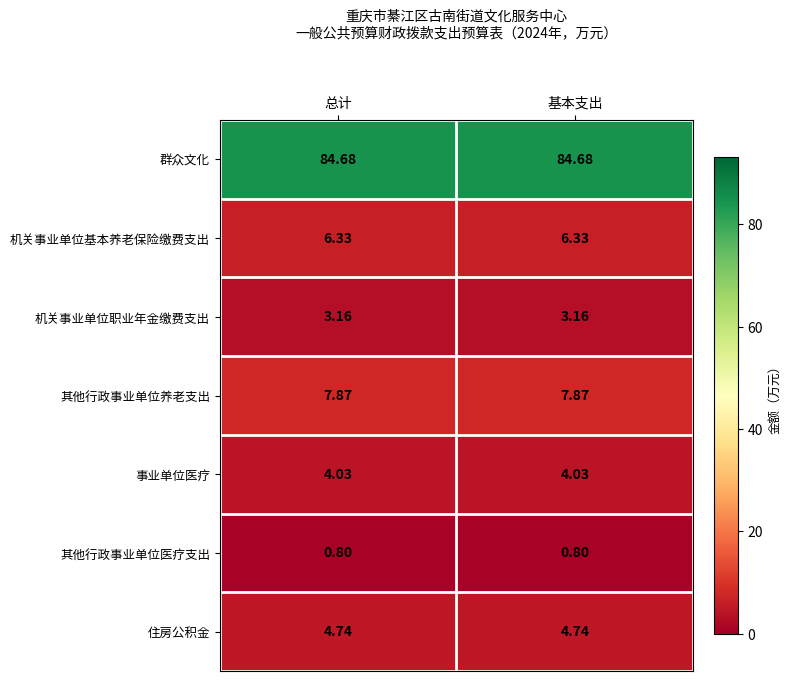

Which series has the largest total across all categories?

群众文化